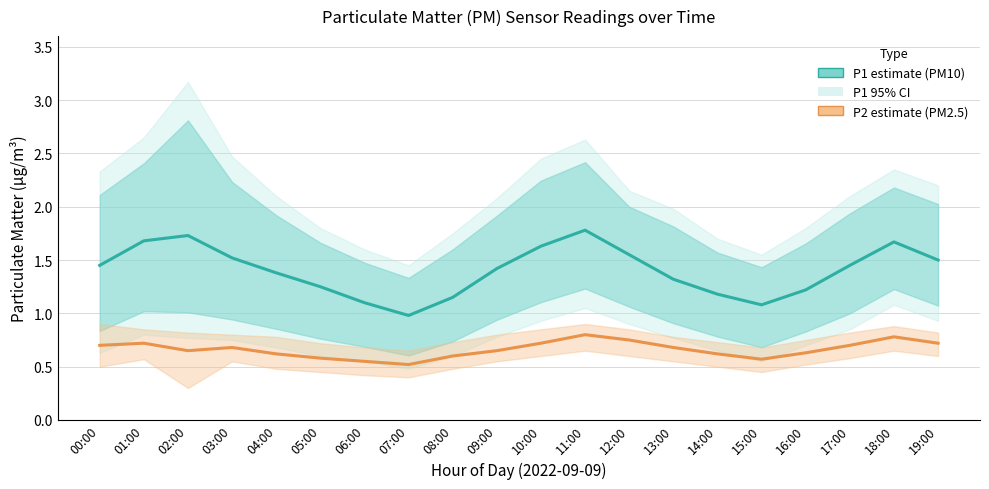

How many interior local peaks does the P1 (PM10) series have?

3